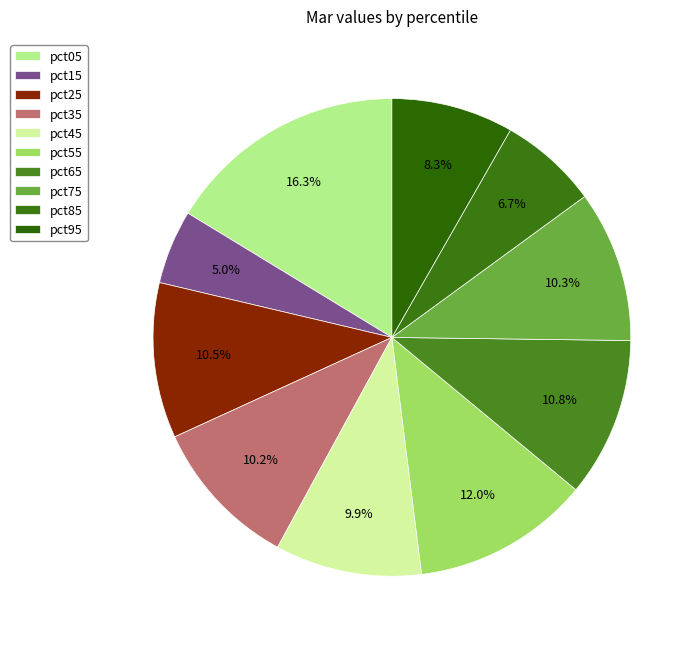

What is the largest slice in the pie chart?

pct05